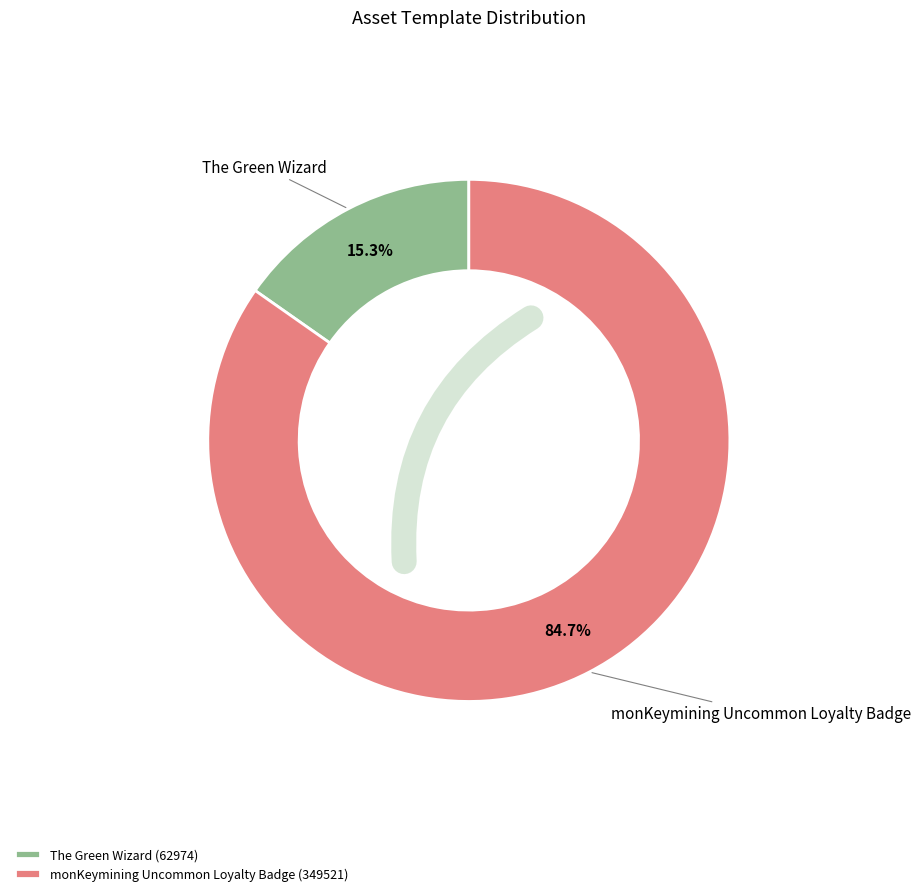

To the nearest percent, what percentage of the pie is monKeymining Uncommon Loyalty Badge?

85%